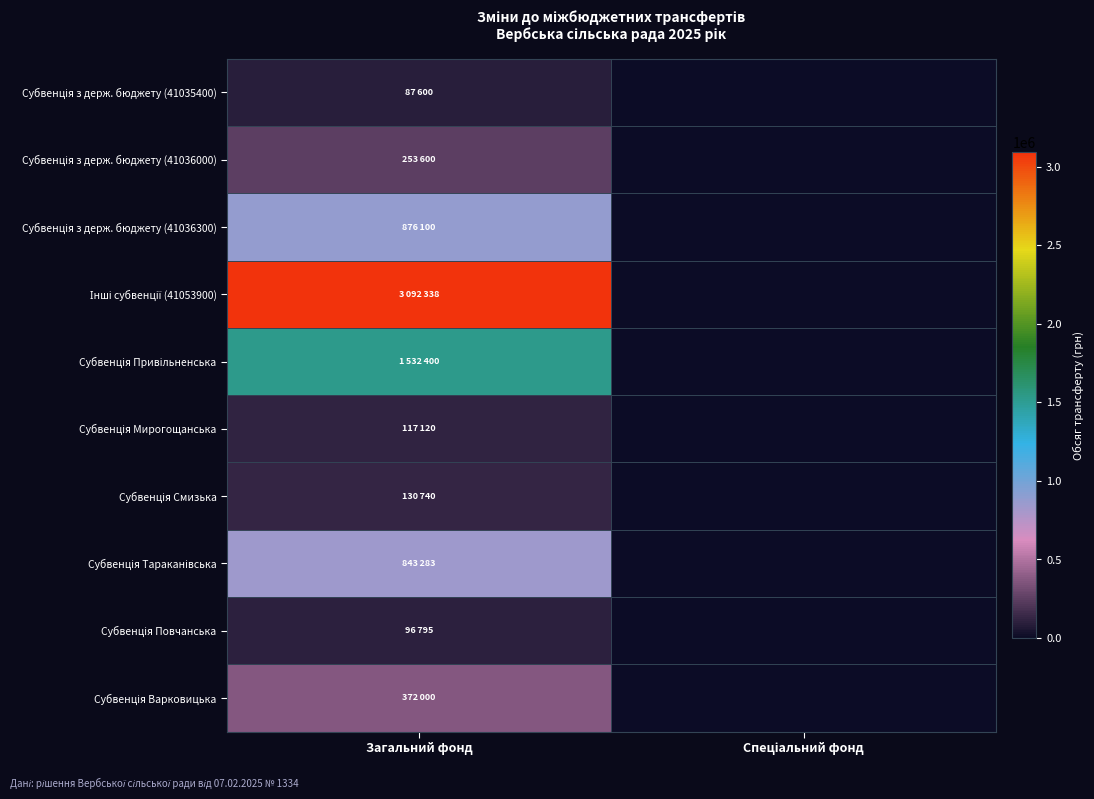

At Загальний фонд, list the series in order from smallest to largest.

Субвенція з держ. бюджету (41035400), Субвенція Повчанська, Субвенція Мирогощанська, Субвенція Смизька, Субвенція з держ. бюджету (41036000), Субвенція Варковицька, Субвенція Тараканівська, Субвенція з держ. бюджету (41036300), Субвенція Привільненська, Інші субвенції (41053900)